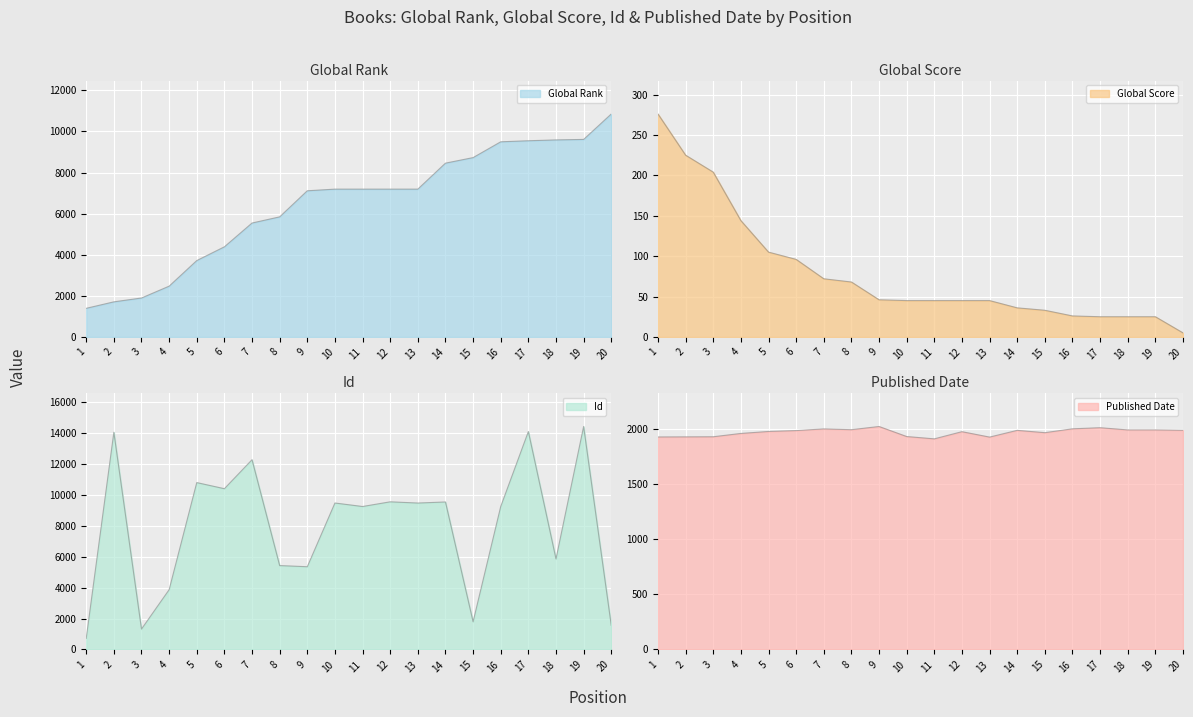

True or false: Global Rank has more than 1 interior local peaks.

False